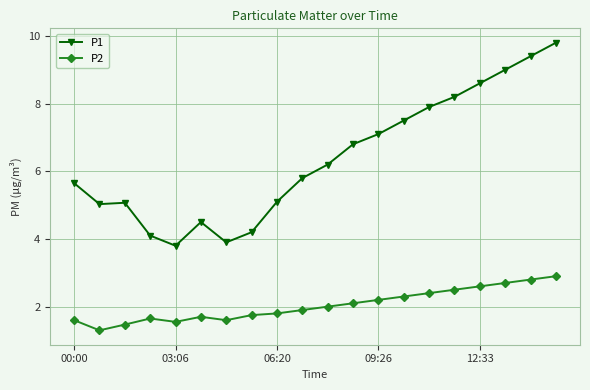

What is the average value of the P2 series?

2.0